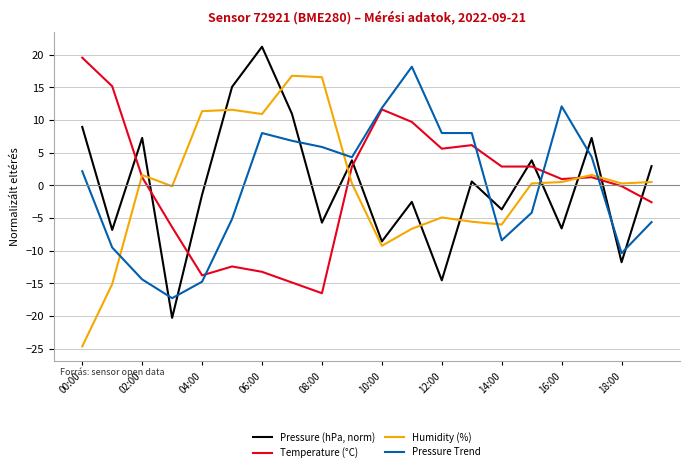

True or false: Temperature (°C) and Pressure (hPa, norm) cross at least once.

True